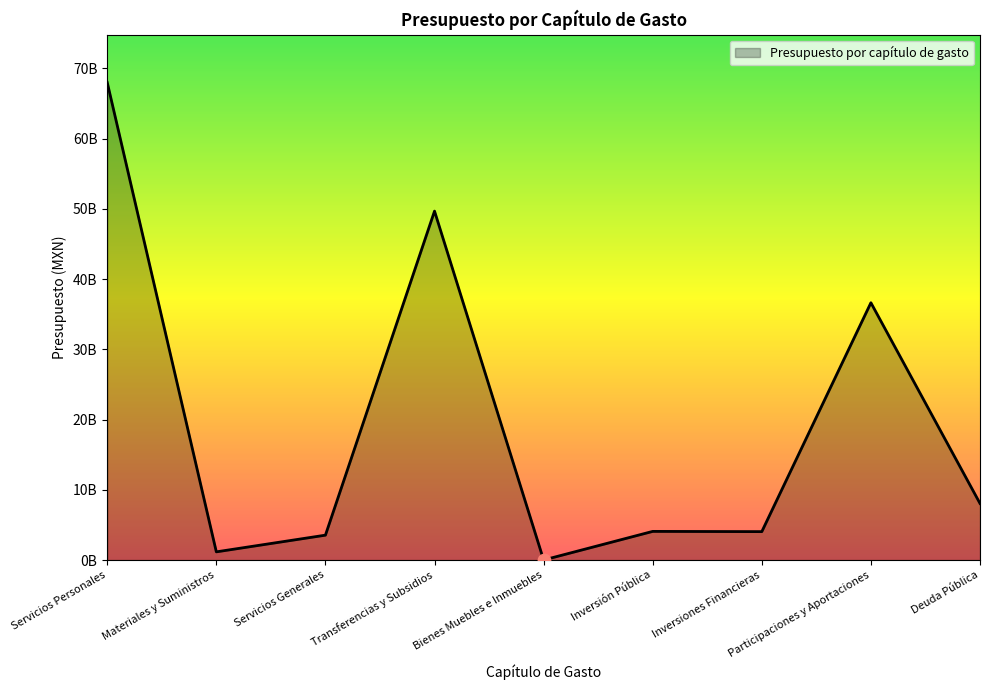

Which has a higher value, Servicios Generales or Bienes Muebles e Inmuebles?

Servicios Generales